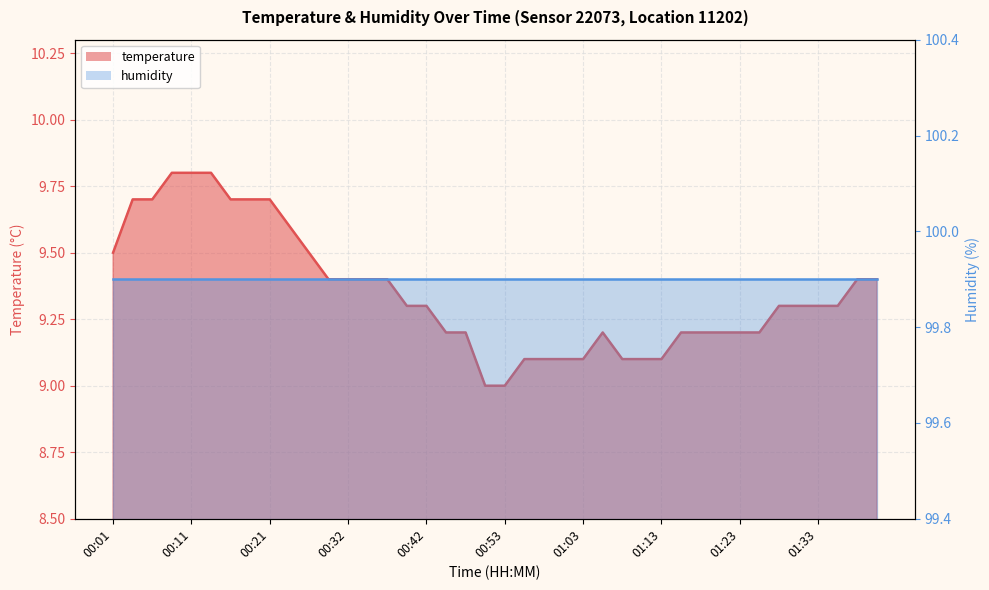

What position from the right is 00:27?

30